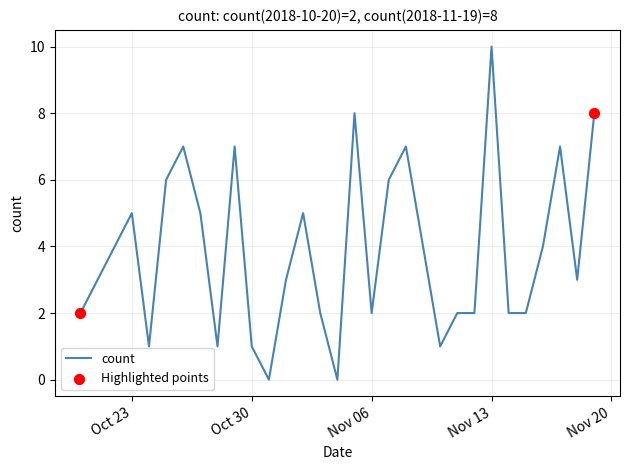

What is the difference between the maximum and minimum values?

10